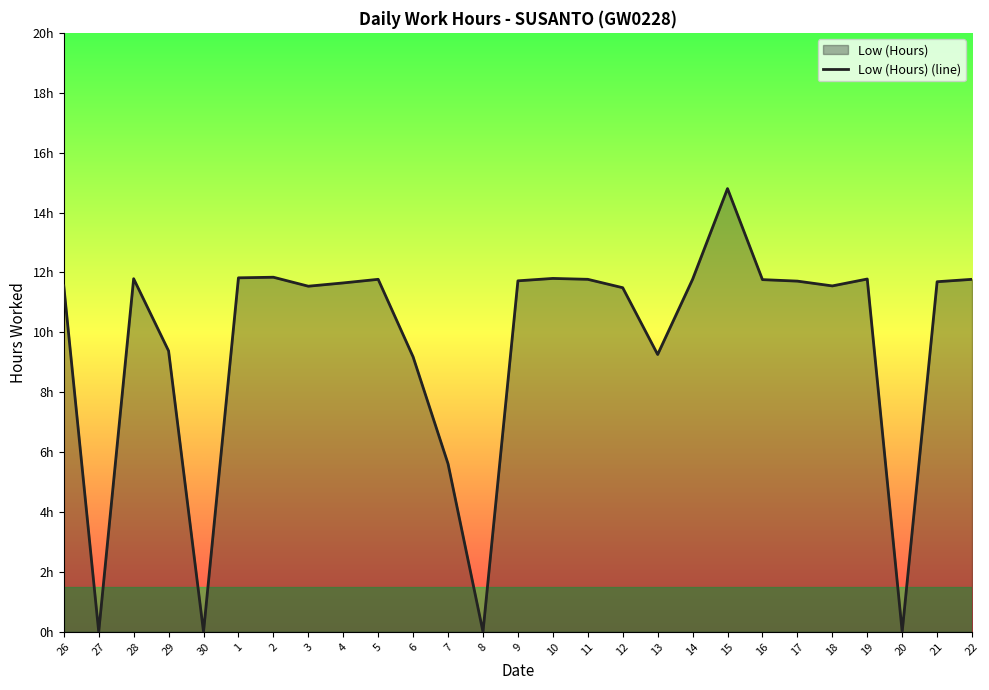

Which label corresponds to the smallest value in the chart?

27